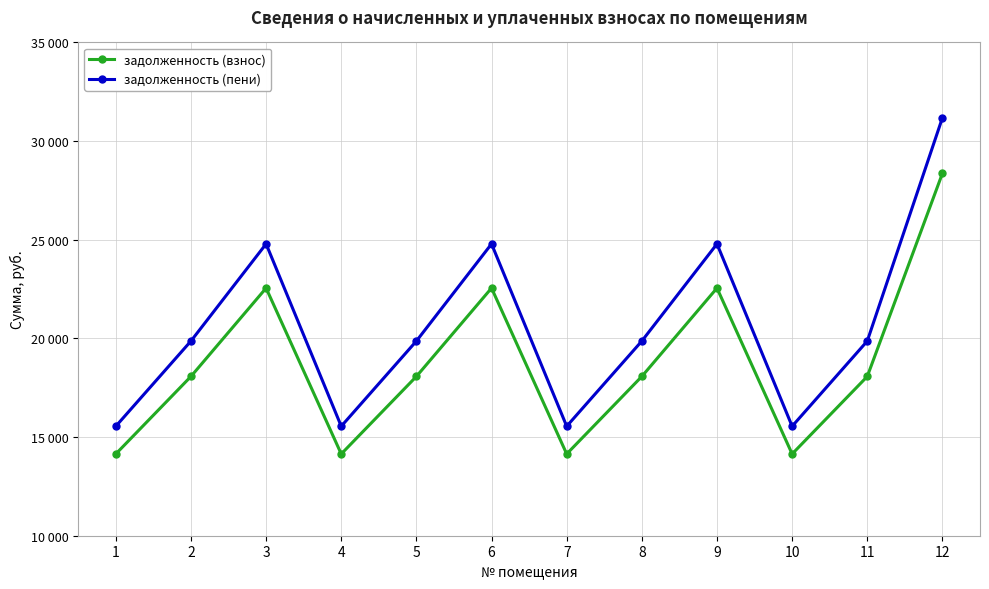

What are all the series names shown in the legend?

задолженность (взнос), задолженность (пени)